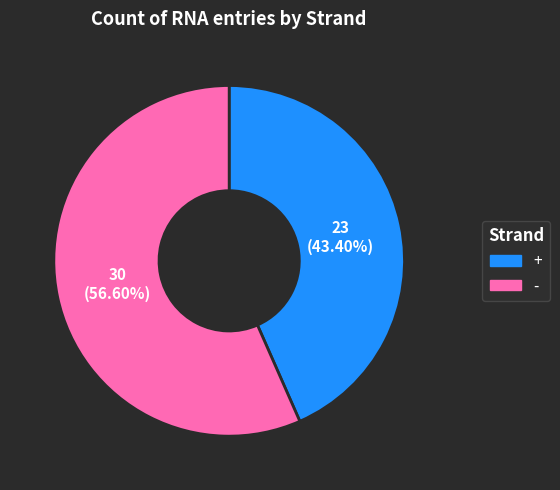

Rank the categories by value from lowest to highest.

+, -